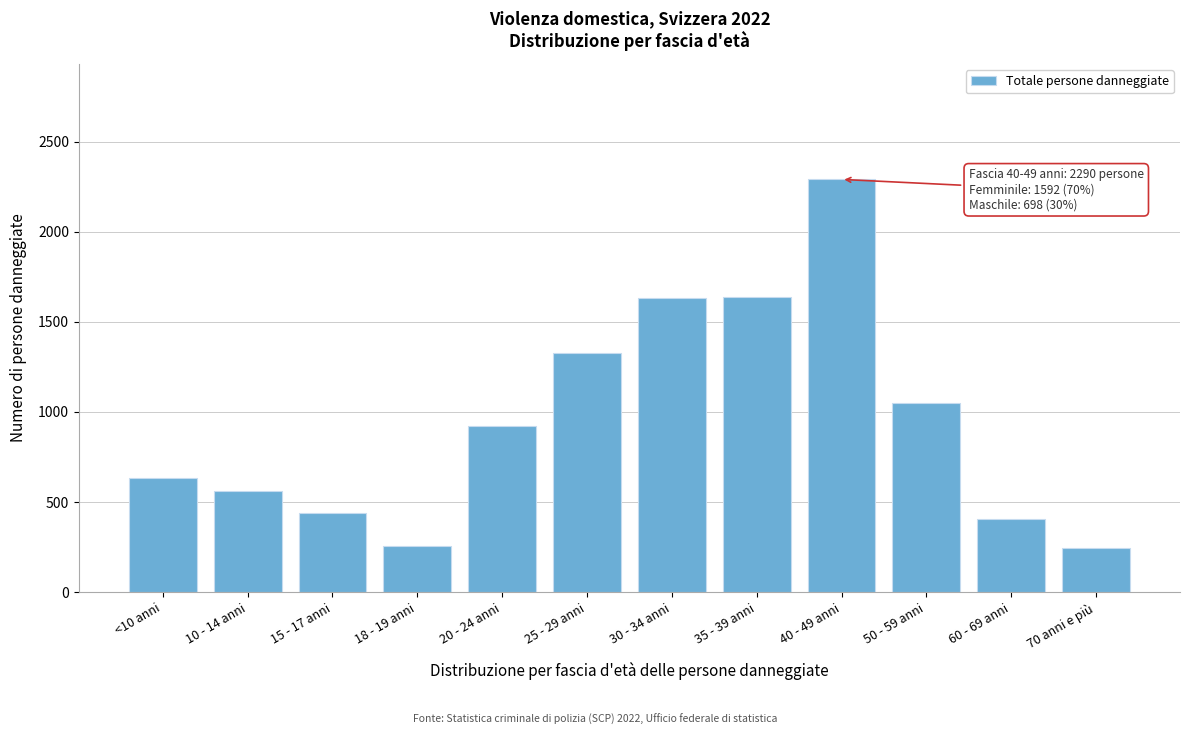

What is the value of the 8th bar from the left?

1635